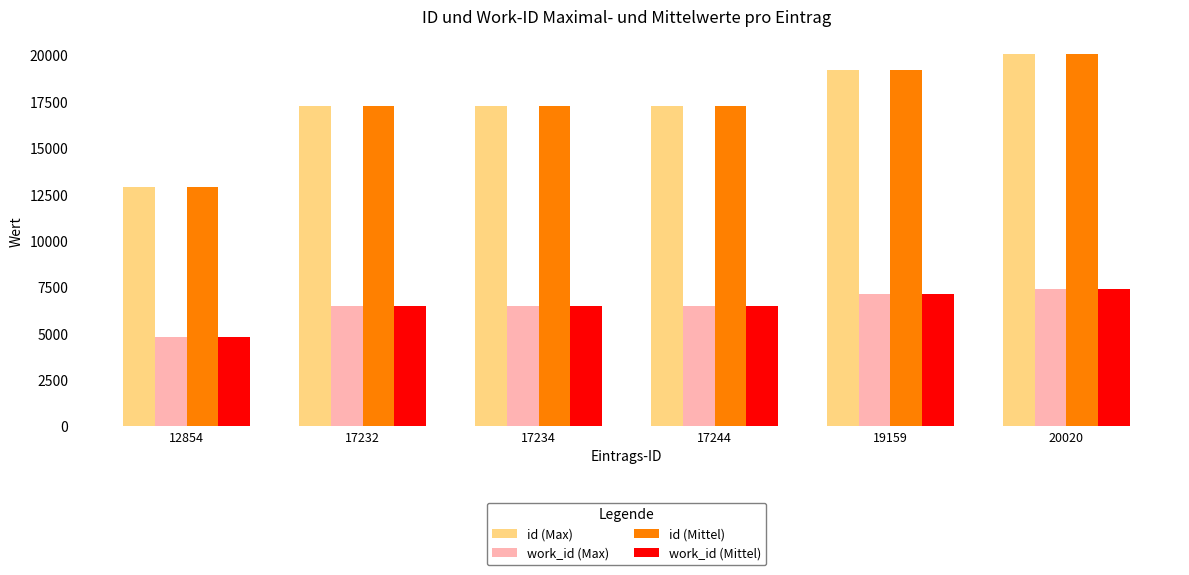

What is the smallest value displayed?

4805